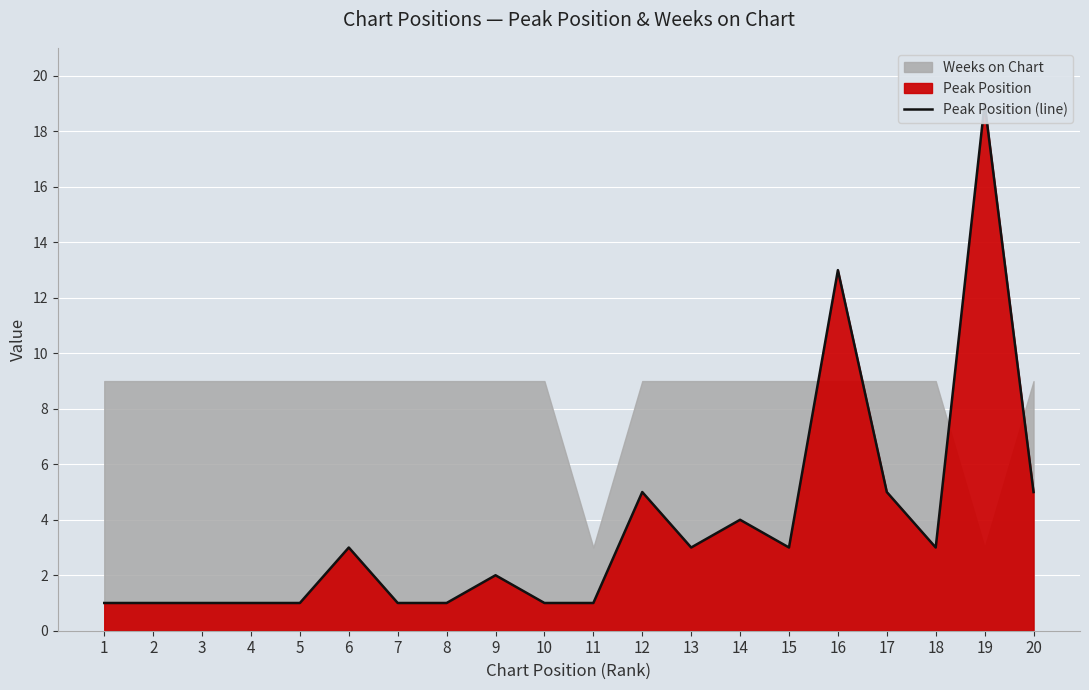

Is it true that the value at 8 is 1?

True